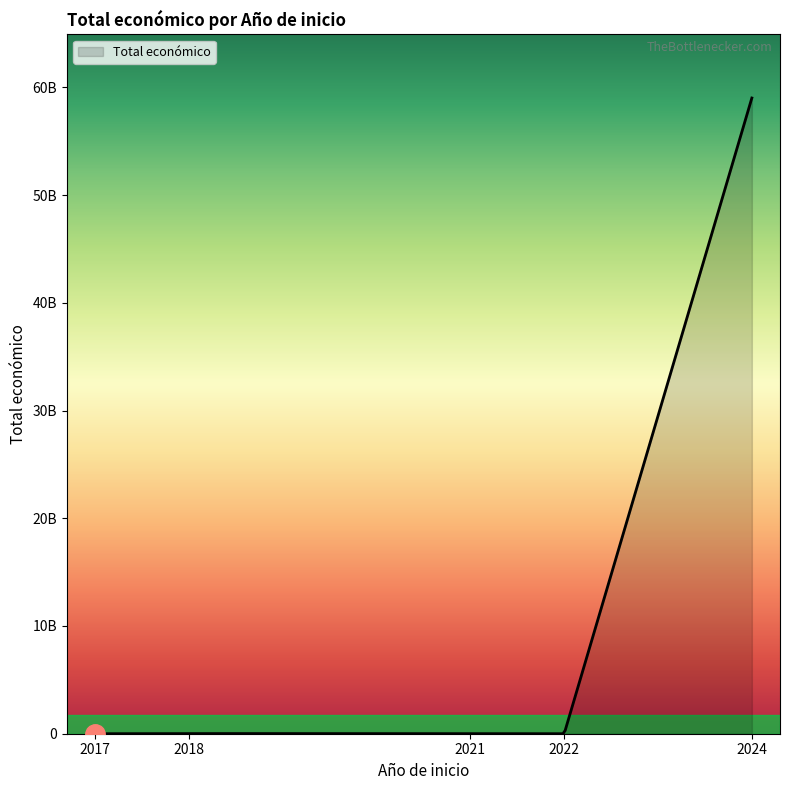

What is the difference between the maximum and minimum values?

58462935325